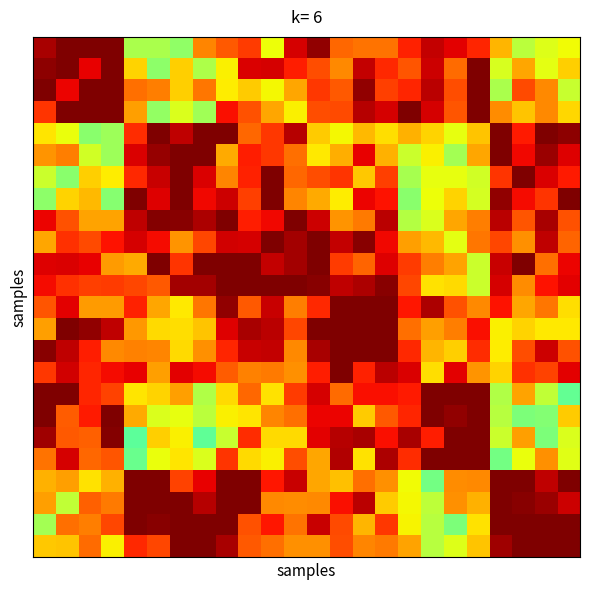

What is the greatest value displayed?

1.0